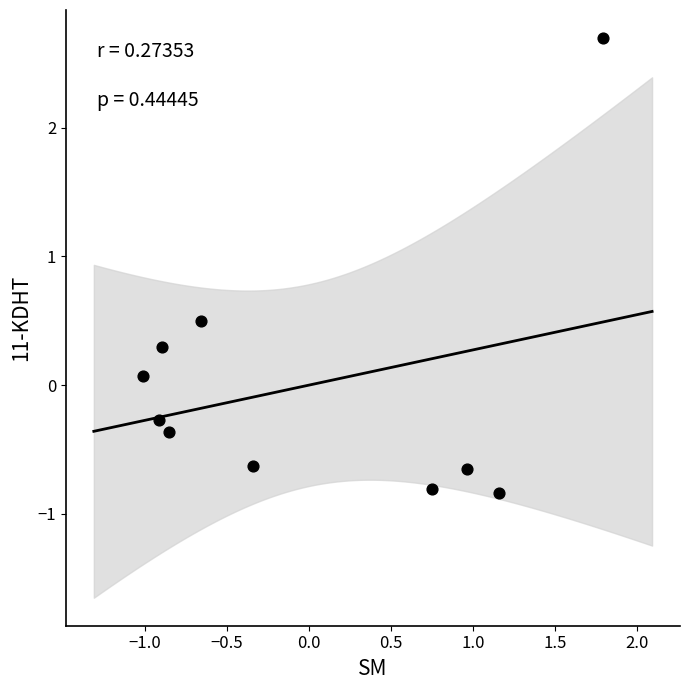

What is the range of Y values (max minus min)?

3.5